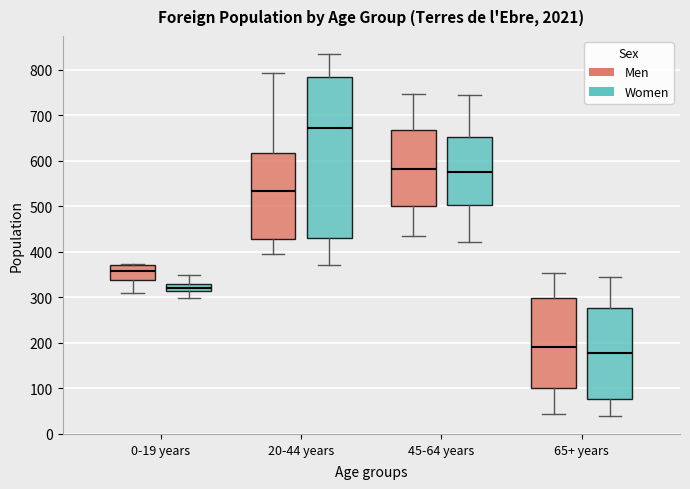

Where is the upper edge of the box for 0-19 years (Women) on the y-axis? The values are not printed on the chart, so give them approximately, as read against the axis.

330